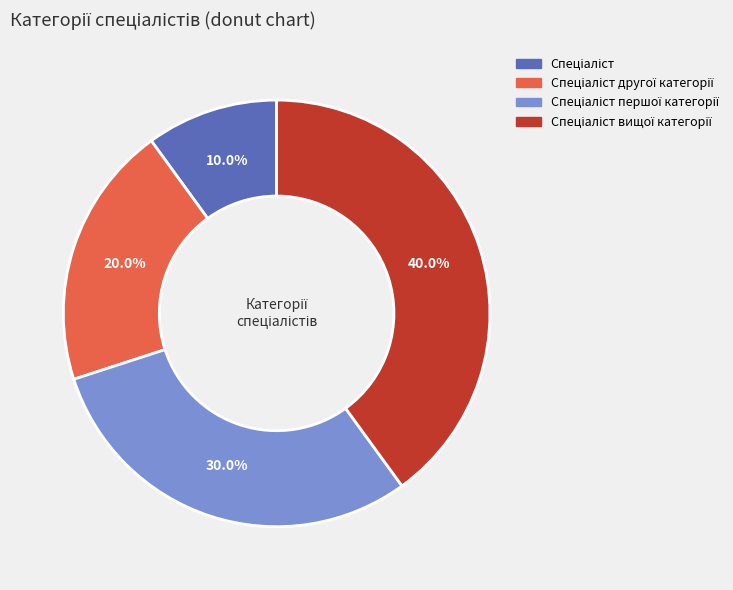

Is there any slice that represents more than half of the pie?

No